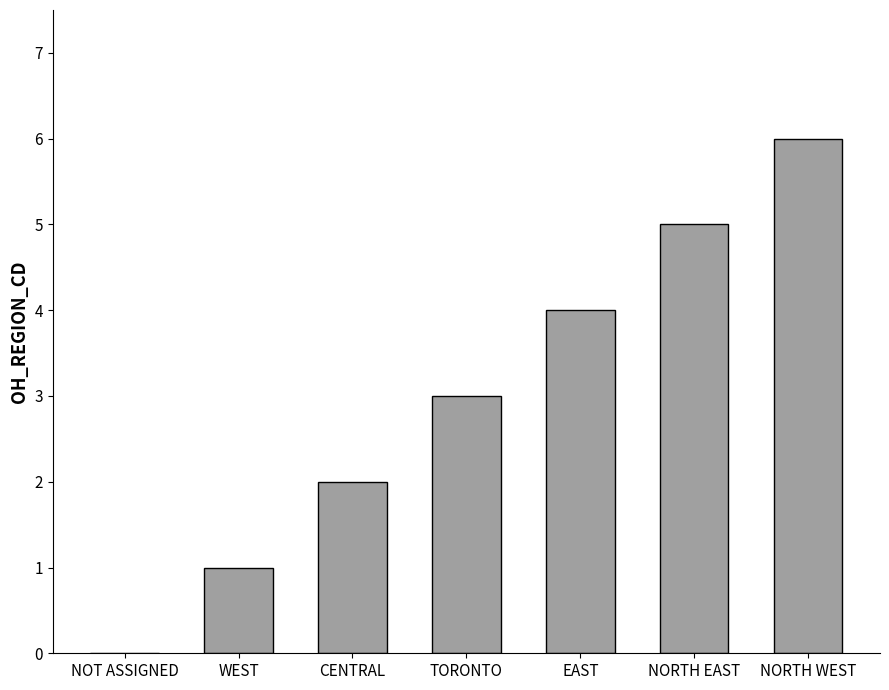

The chart shows a value of 9 at NORTH WEST. True or false?

False